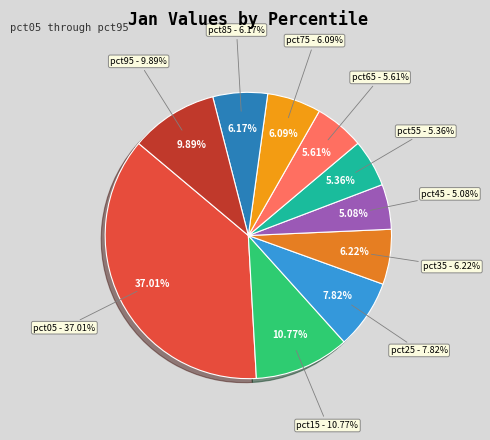

What percentage is the pct05 slice, to the nearest percent?

37%